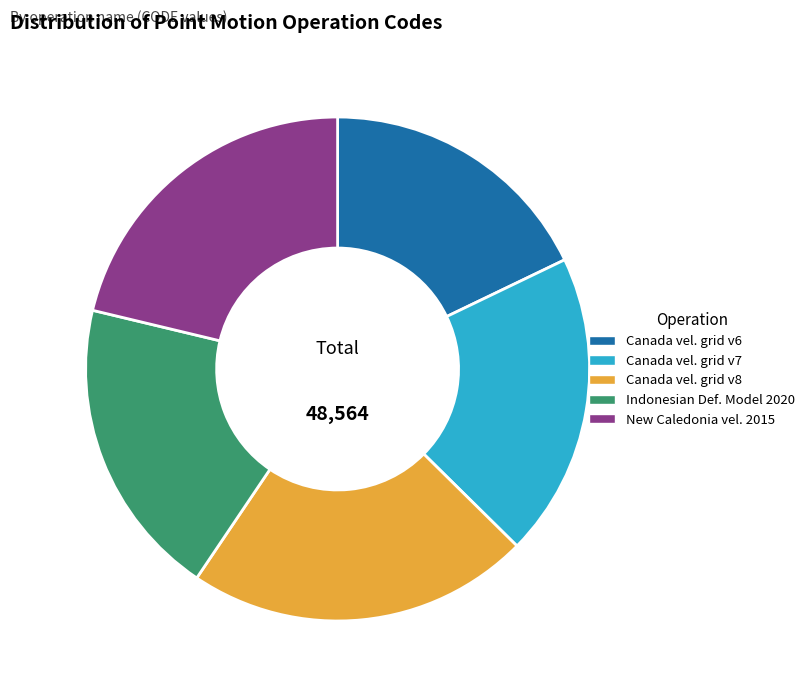

Does any single category account for the majority?

No